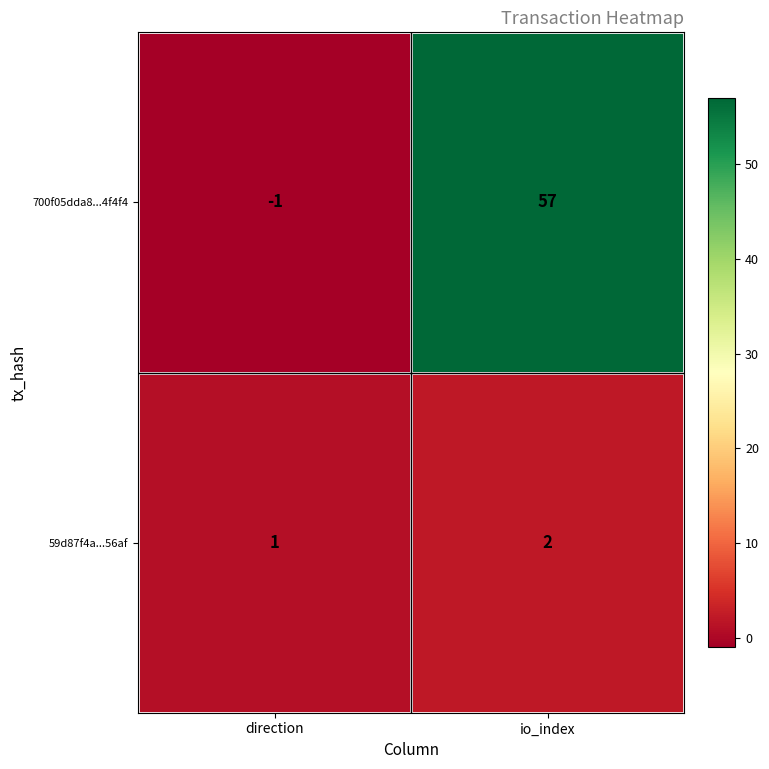

The value of 700f05dda8...4f4f4 at direction is -1. True or false?

True